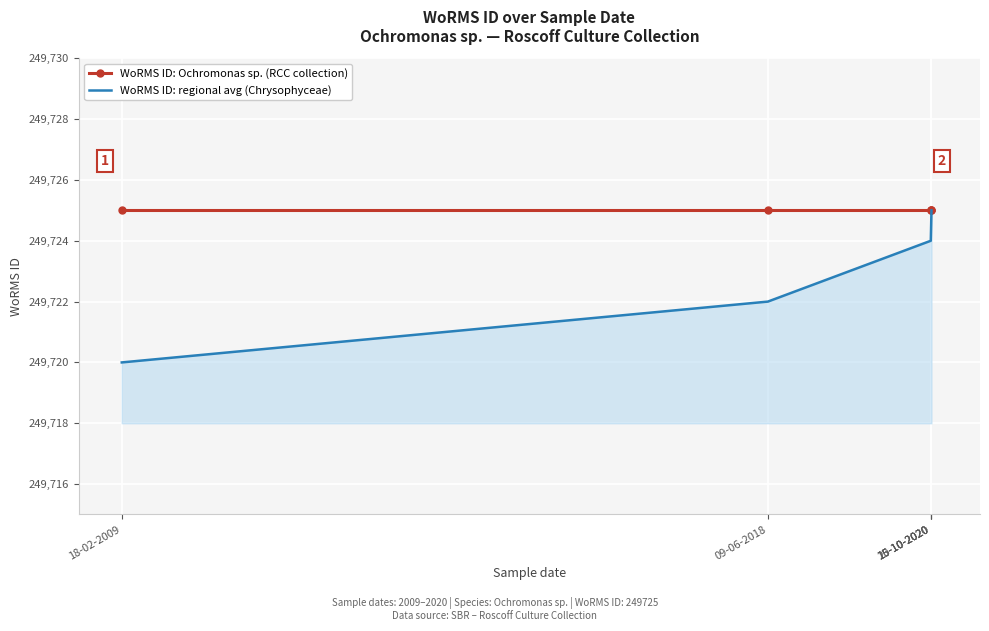

What are all the series names shown in the legend?

WoRMS ID: Ochromonas sp. (RCC collection), WoRMS ID: regional avg (Chrysophyceae)